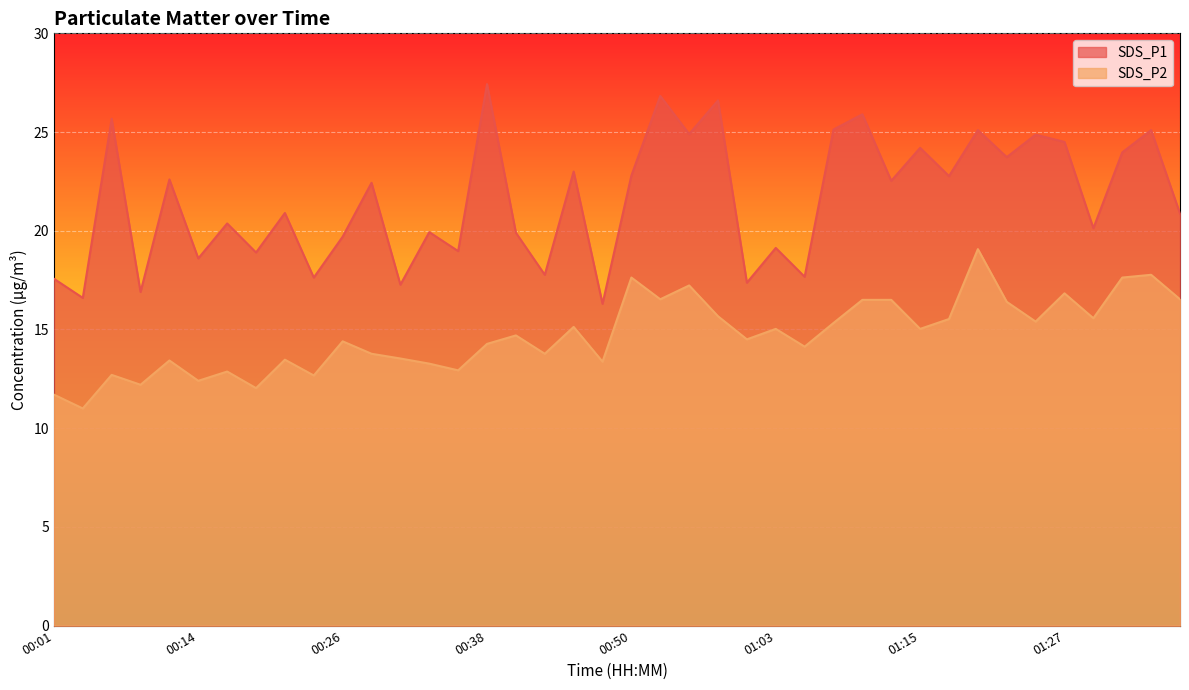

Rank the categories by SDS_P2 value from highest to lowest.

01:20, 01:35, 00:50, 01:32, 00:55, 01:27, 00:53, 01:37, 01:10, 01:13, 01:22, 00:58, 01:30, 01:17, 01:25, 01:08, 00:46, 01:03, 01:15, 00:41, 01:00, 00:26, 00:38, 01:05, 00:28, 00:43, 00:31, 00:21, 00:11, 00:48, 00:33, 00:36, 00:16, 00:06, 00:23, 00:14, 00:09, 00:19, 00:01, 00:04